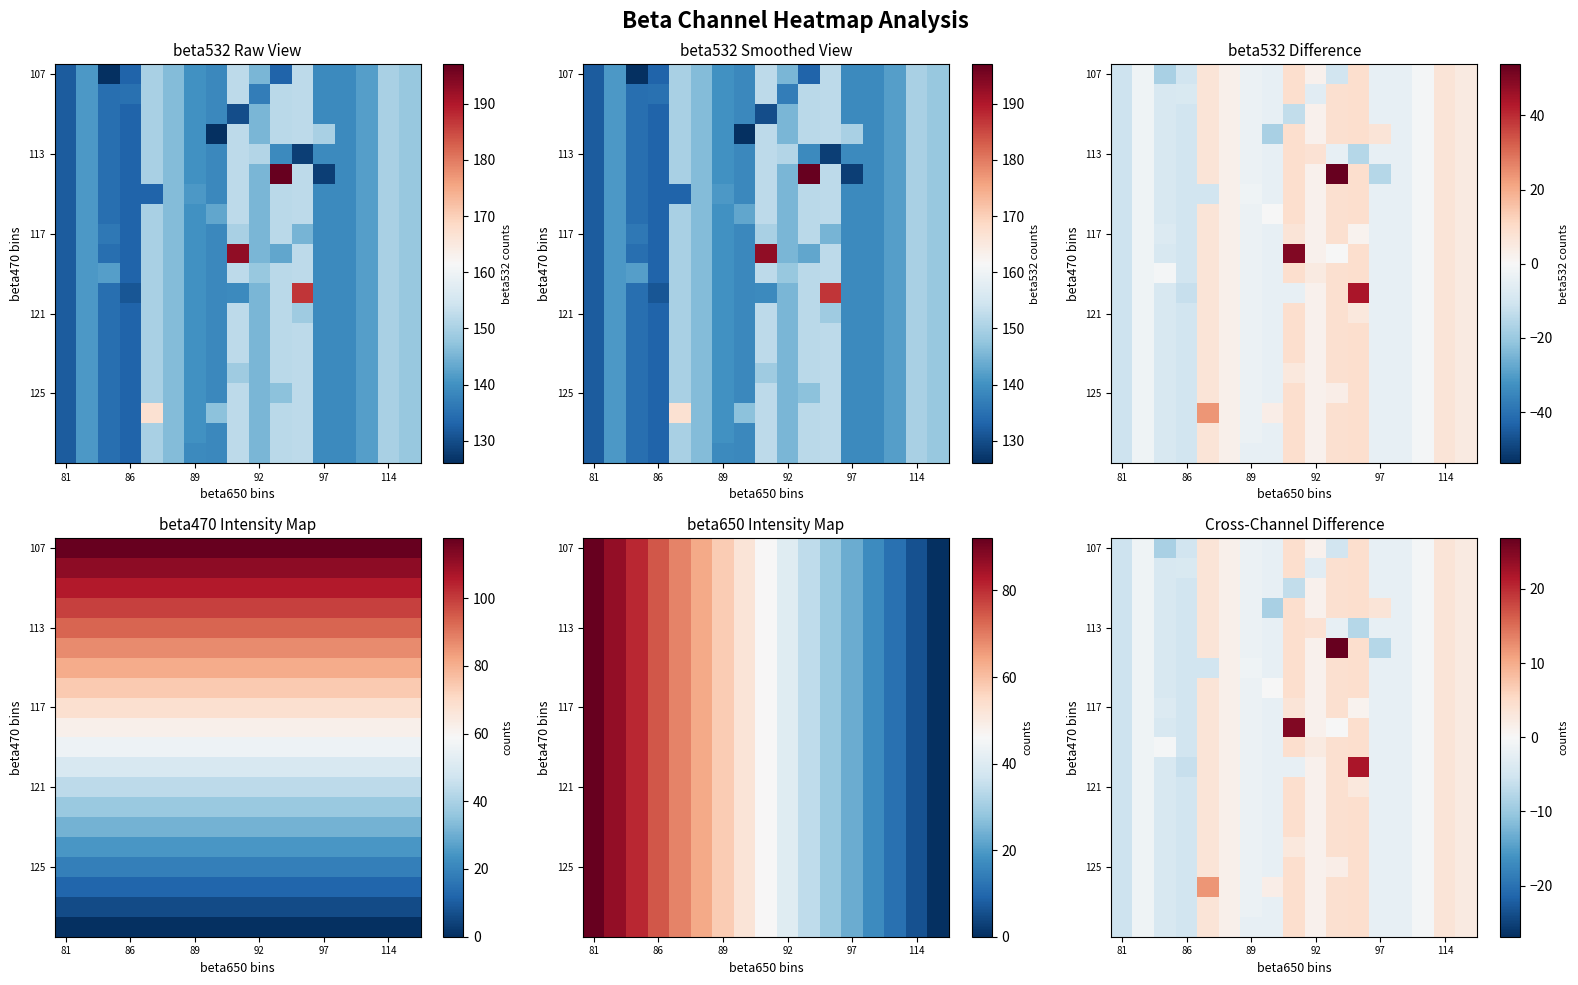

What is the total value across all series at 11?

90.2